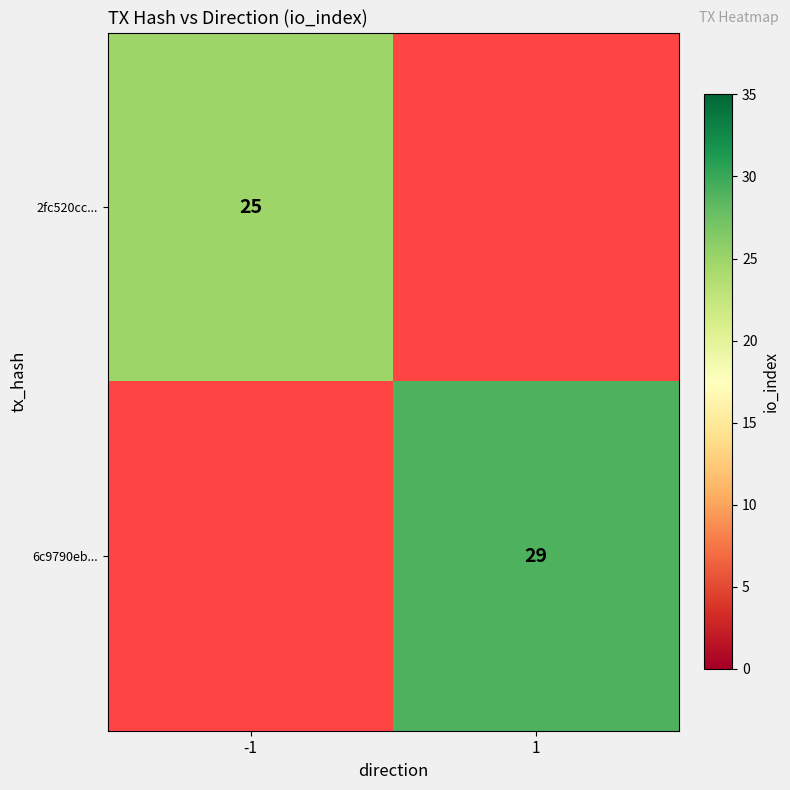

The value of 2fc520cc... at -1 is 35. True or false?

False